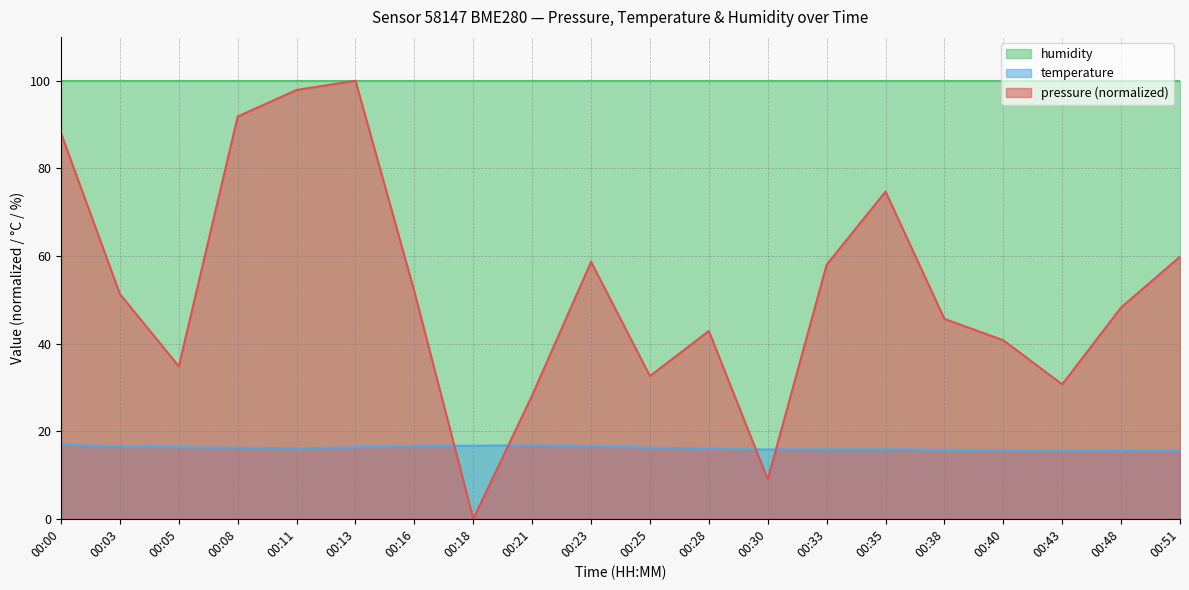

True or false: temperature has more than 0 points higher than both neighbors.

True